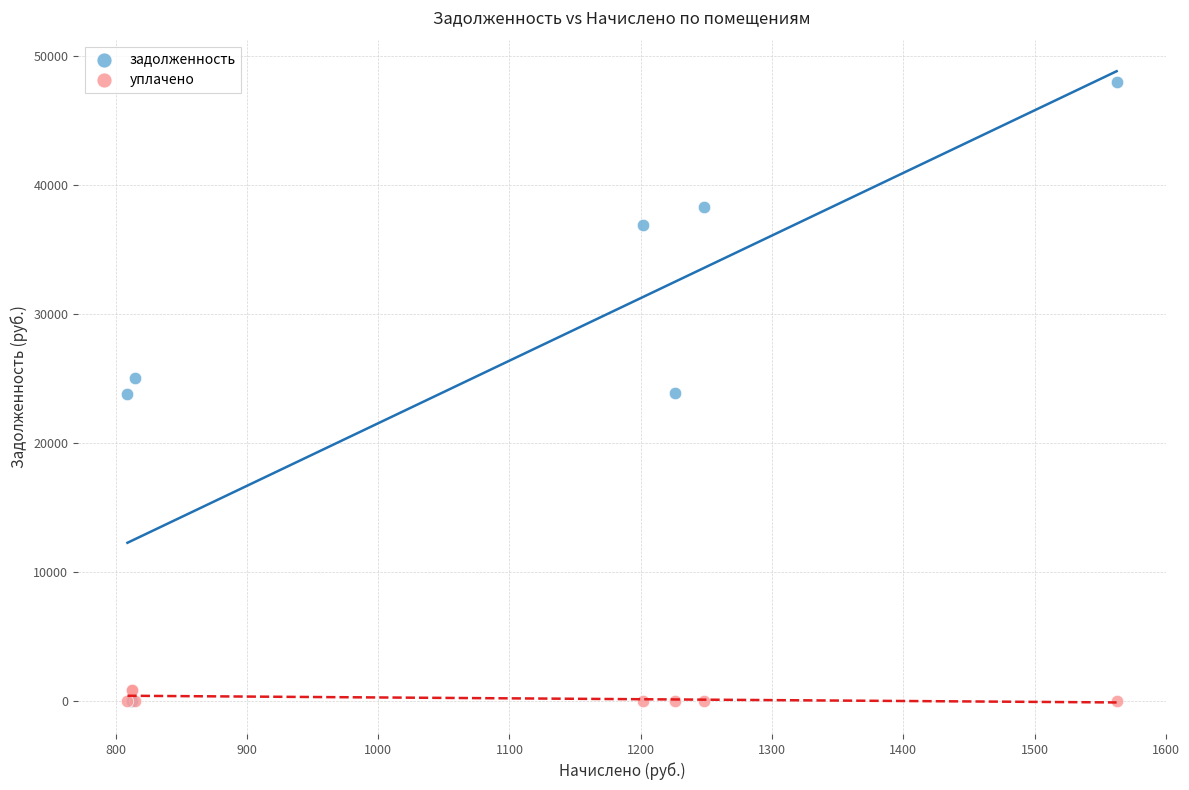

Which series has the widest spread of Y values?

задолженность